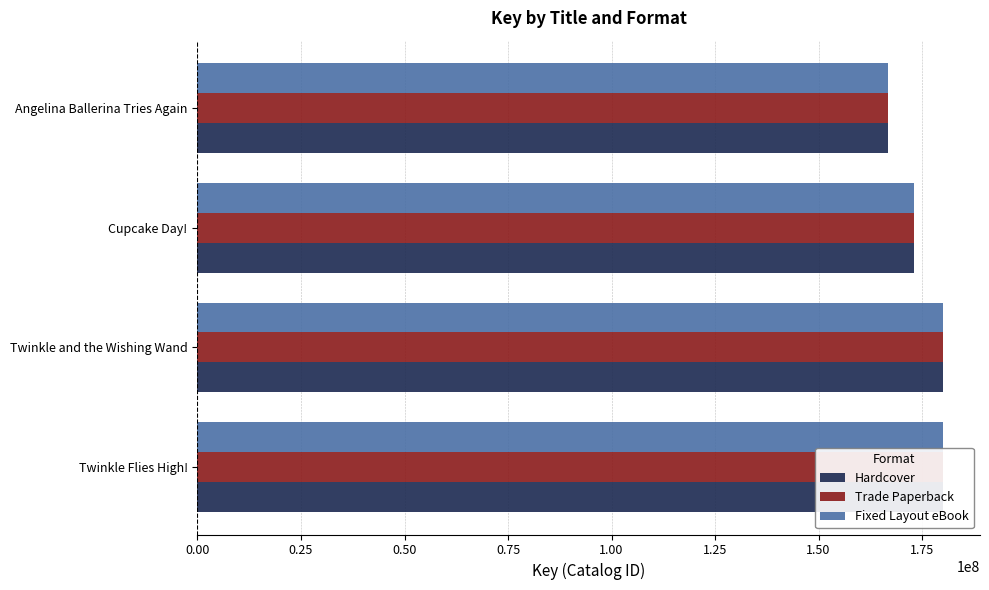

What is the maximum value shown in the chart?

179984620